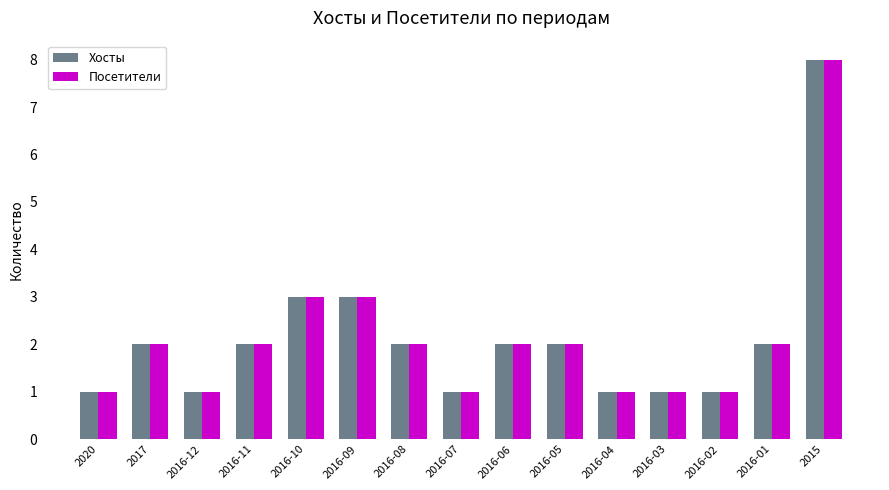

True or false: Хосты has a value of 1 at 2016-10.

False